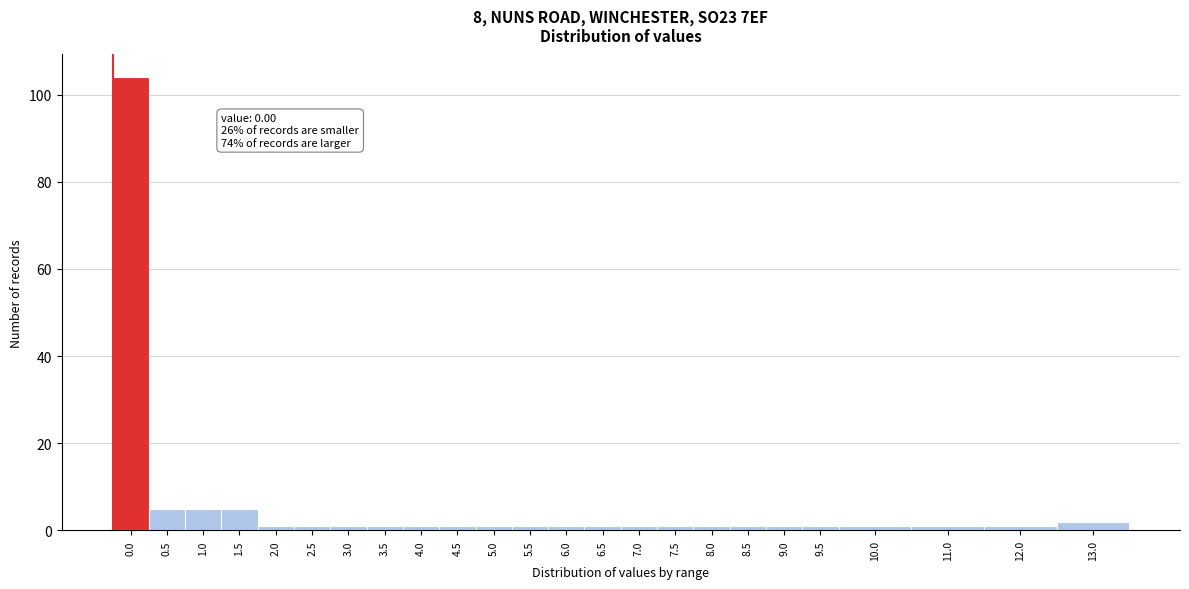

Reading left to right, extract all data points from this chart.

0.0=104	0.5=5	1.0=5	1.5=5	2.0=1	2.5=1	3.0=1	3.5=1	4.0=1	4.5=1	5.0=1	5.5=1	6.0=1	6.5=1	7.0=1	7.5=1	8.0=1	8.5=1	9.0=1	9.5=1	10.0=1	11.0=1	12.0=1	13.0=2